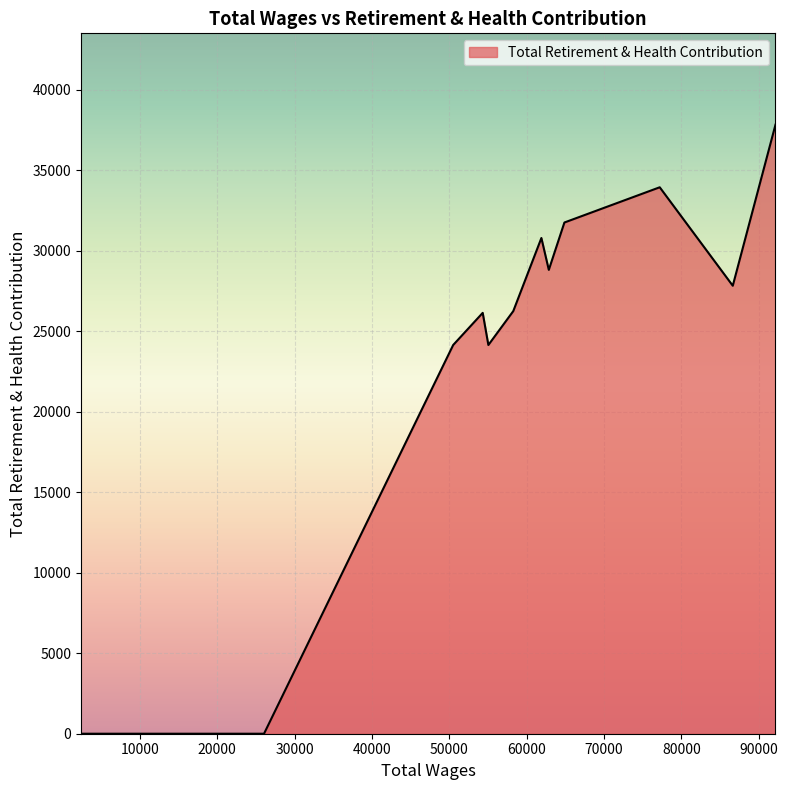

What is the difference between the maximum and minimum values?

37826